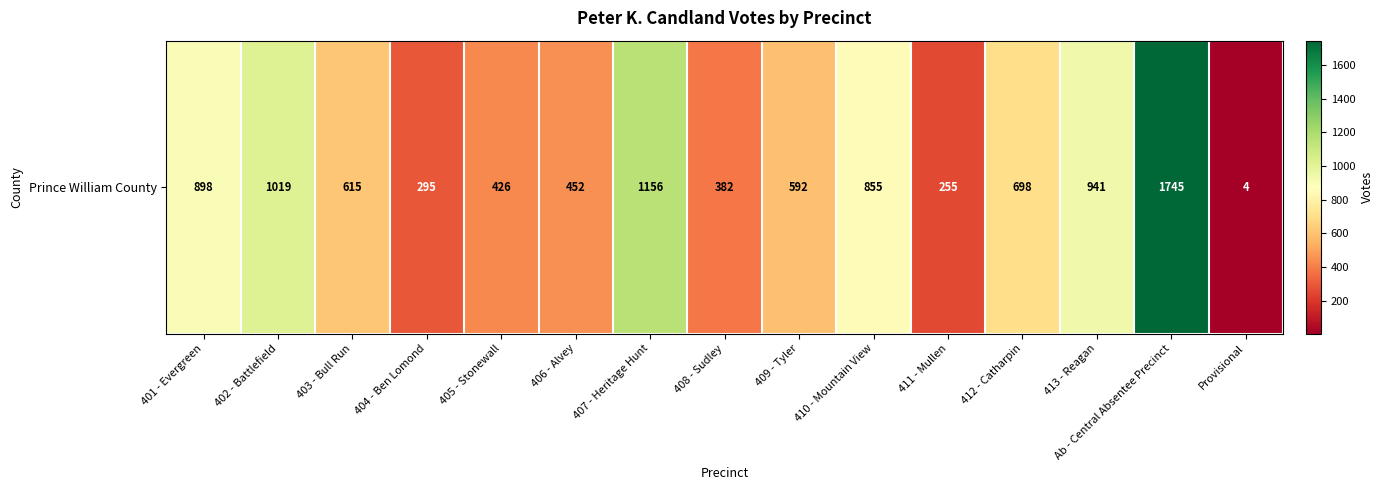

The value at Ab - Central Absentee Precinct is 1745. True or false?

True